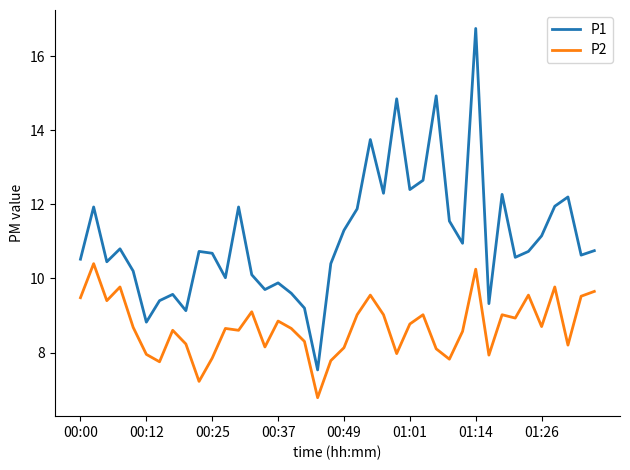

Which series has the largest range (max minus min)?

P1